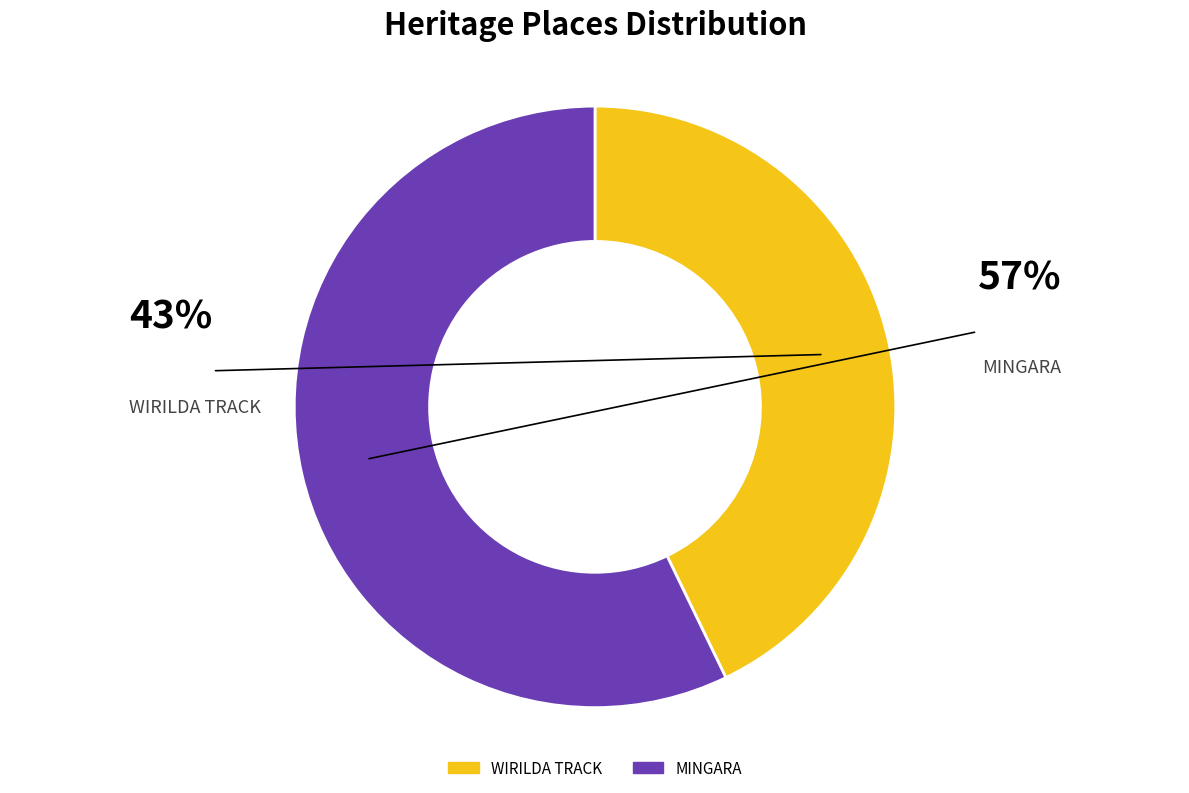

Count the number of slices in the pie.

2